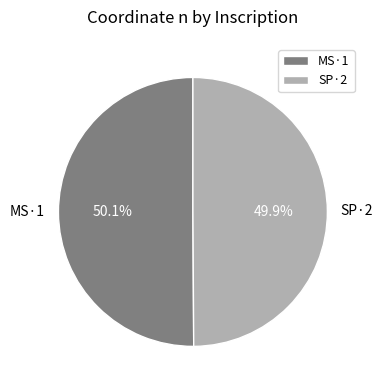

How many slices are in this pie chart?

2